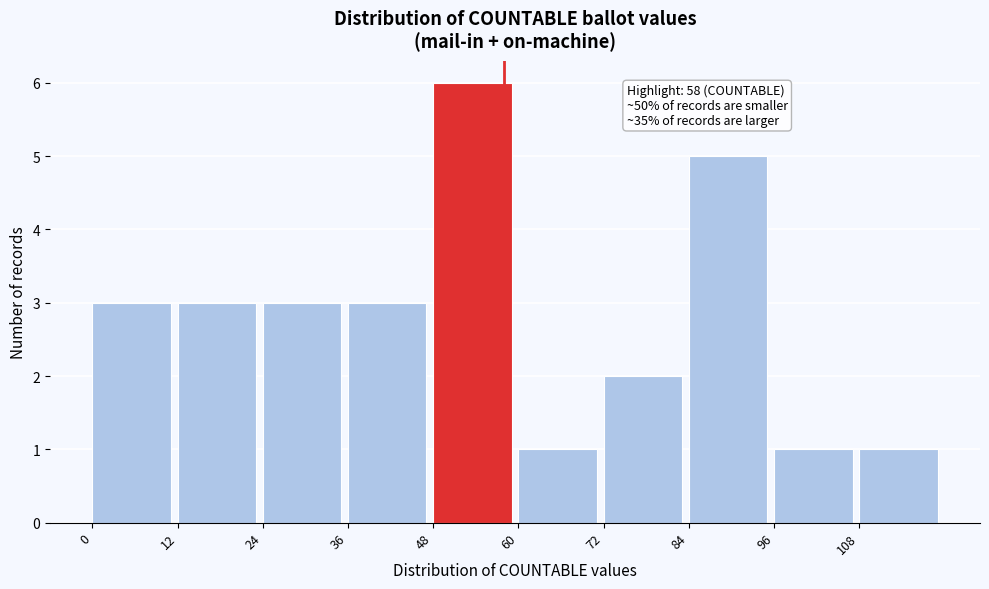

Which range on the x-axis has the tallest bar?

48 to 60